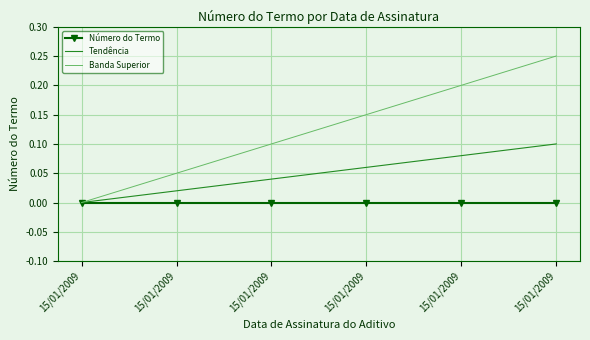

At how many categories does at least one series exceed 0?

5